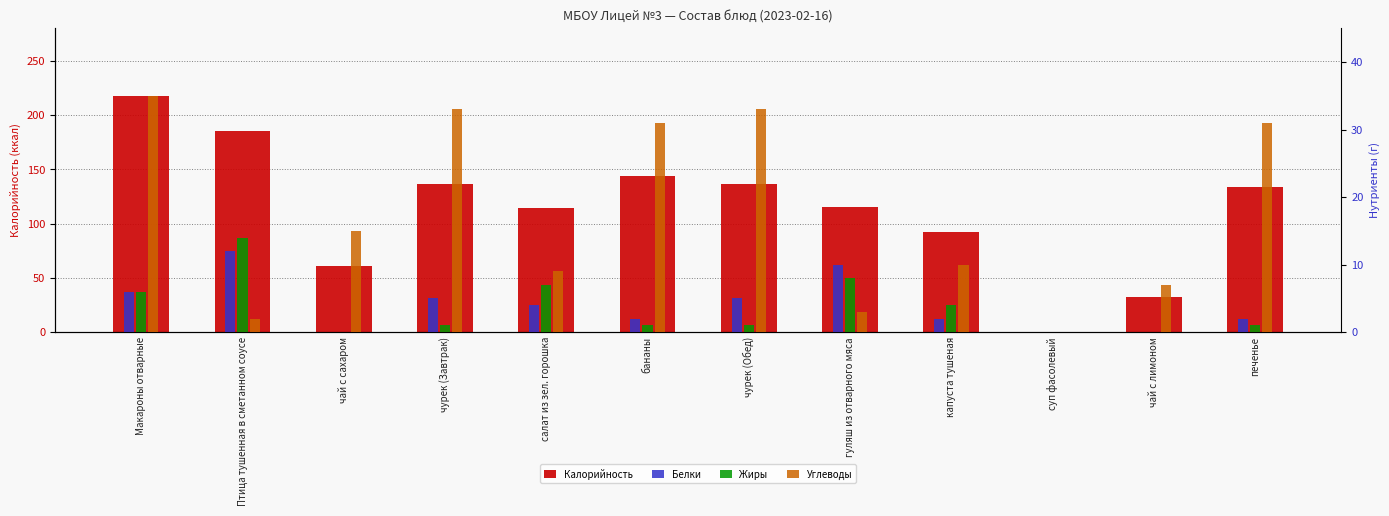

Reading right to left, transcribe all the data shown in this chart.

Калорийность: печенье=134	чай с лимоном=32	суп фасолевый=0	капуста тушеная=92	гуляш из отварного мяса=115	чурек (Обед)=136	бананы=144	салат из зел. горошка=114	чурек (Завтрак)=136	чай с сахаром=61	Птица тушенная в сметанном соусе=185	Макароны отварные=218
Белки: печенье=2	чай с лимоном=0	суп фасолевый=0	капуста тушеная=2	гуляш из отварного мяса=10	чурек (Обед)=5	бананы=2	салат из зел. горошка=4	чурек (Завтрак)=5	чай с сахаром=0	Птица тушенная в сметанном соусе=12	Макароны отварные=6
Жиры: печенье=1	чай с лимоном=0	суп фасолевый=0	капуста тушеная=4	гуляш из отварного мяса=8	чурек (Обед)=1	бананы=1	салат из зел. горошка=7	чурек (Завтрак)=1	чай с сахаром=0	Птица тушенная в сметанном соусе=14	Макароны отварные=6
Углеводы: печенье=31	чай с лимоном=7	суп фасолевый=0	капуста тушеная=10	гуляш из отварного мяса=3	чурек (Обед)=33	бананы=31	салат из зел. горошка=9	чурек (Завтрак)=33	чай с сахаром=15	Птица тушенная в сметанном соусе=2	Макароны отварные=35